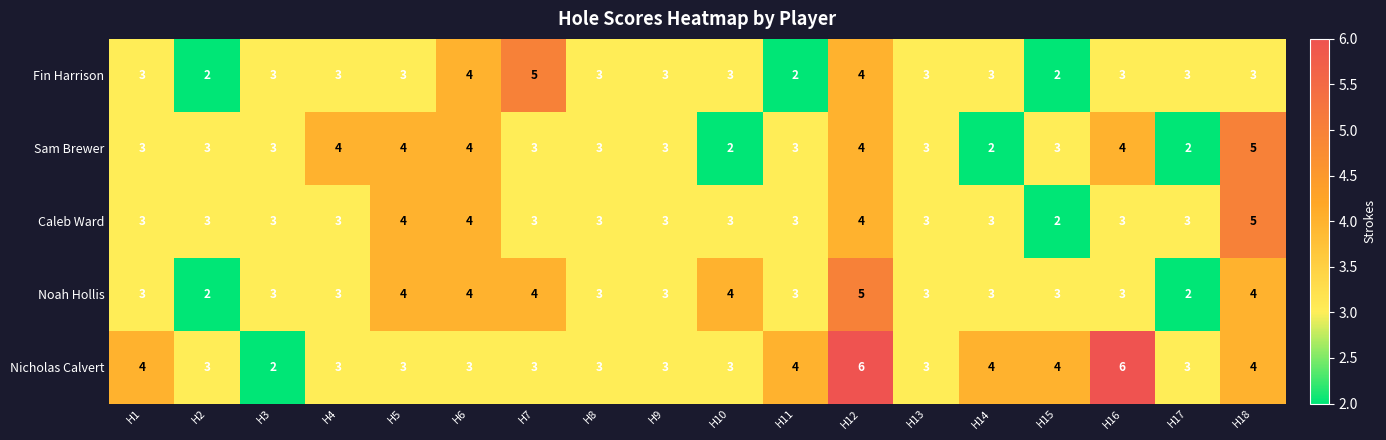

The value of Sam Brewer at H7 is 3. True or false?

True